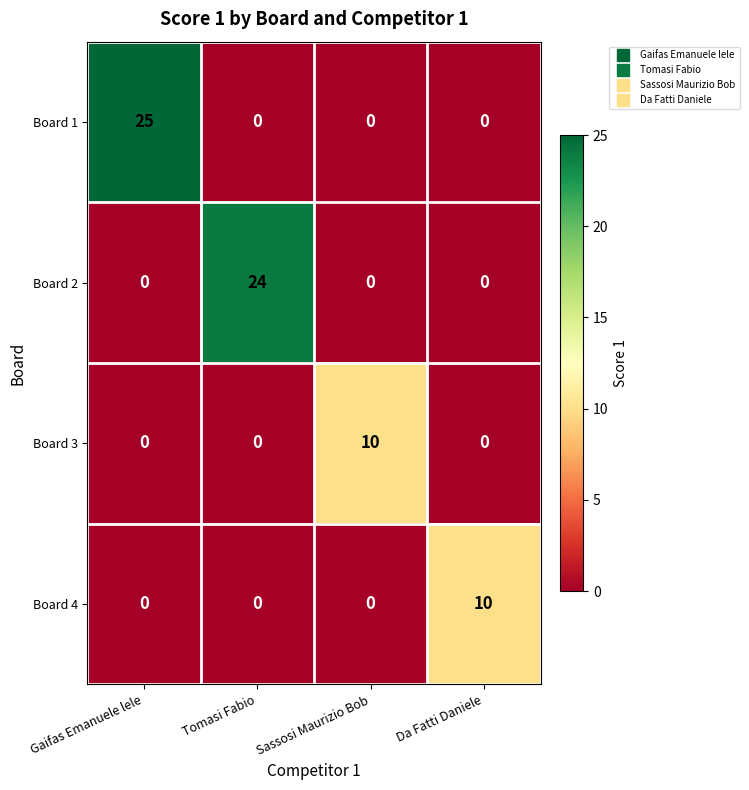

How many data points does each series have?

4